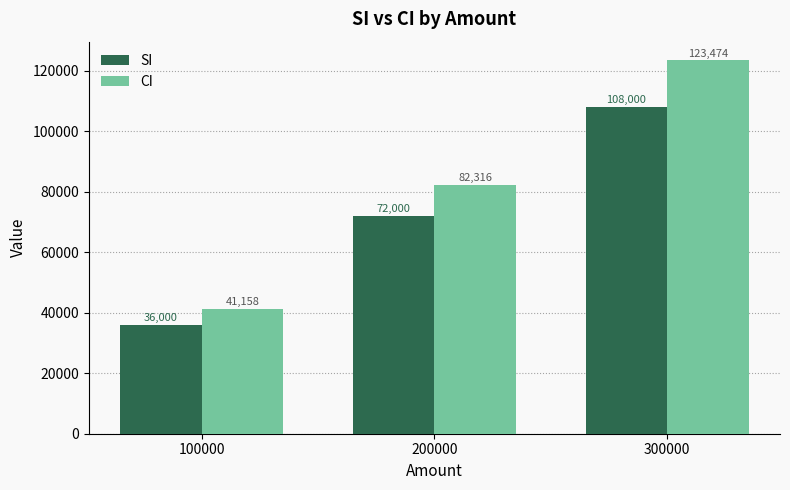

Rank the series by their average value, from lowest to highest.

SI, CI